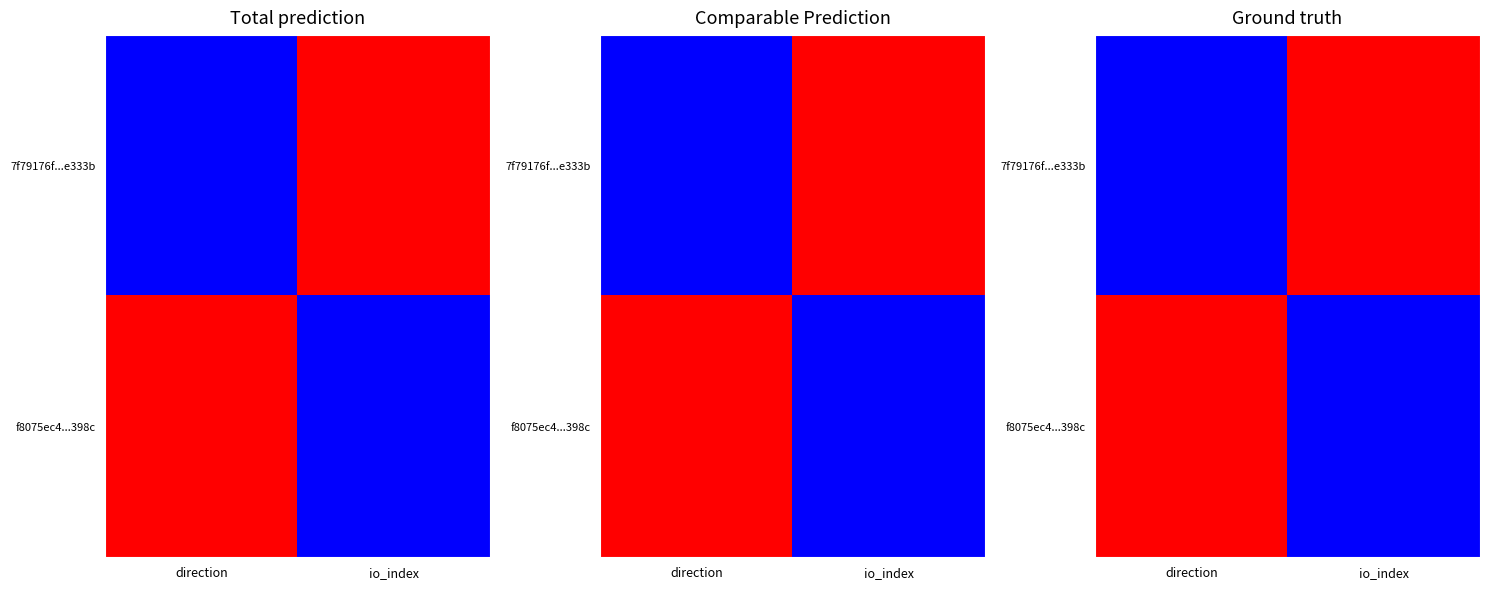

Count the f8075ec4...398c values in the range 0 to 1.

2